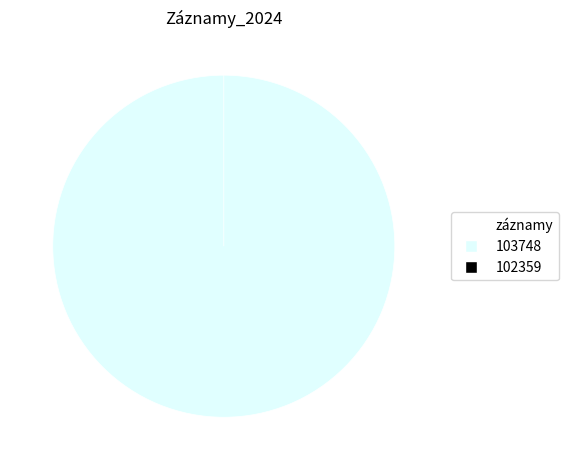

Count the number of slices in the pie.

2